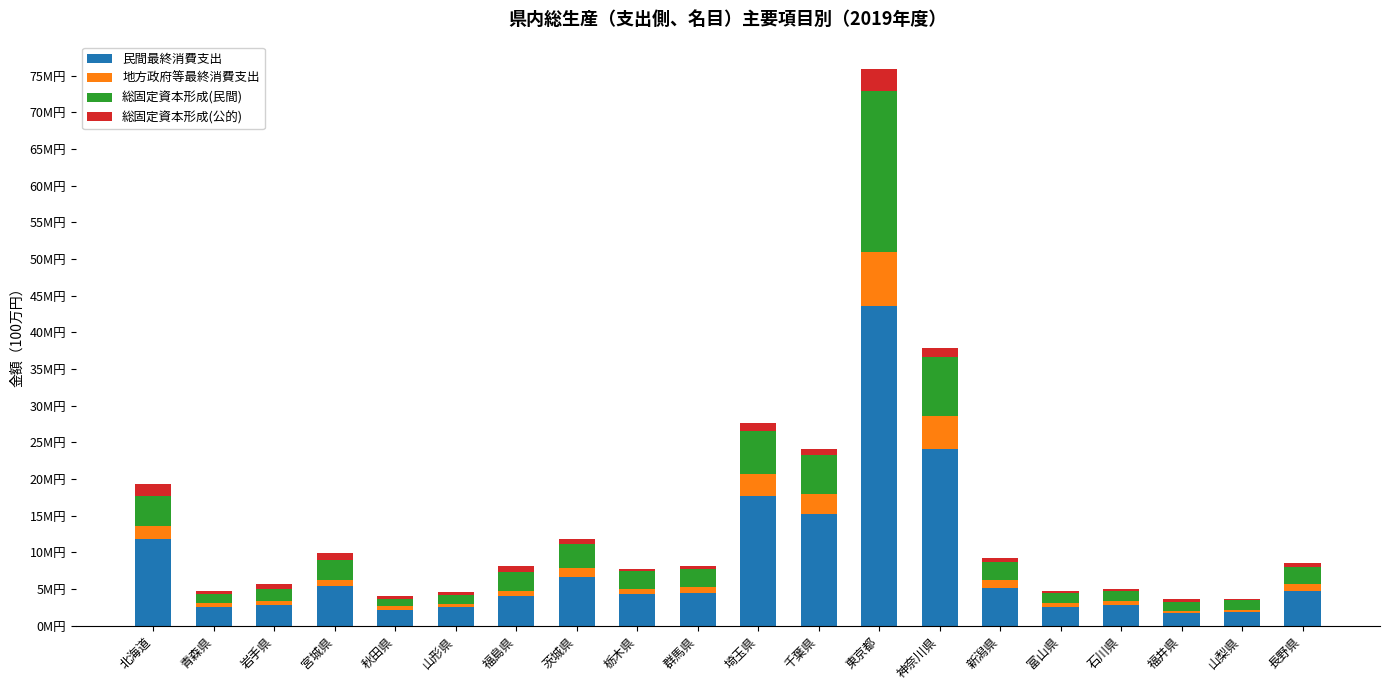

Are the bars horizontal?

No